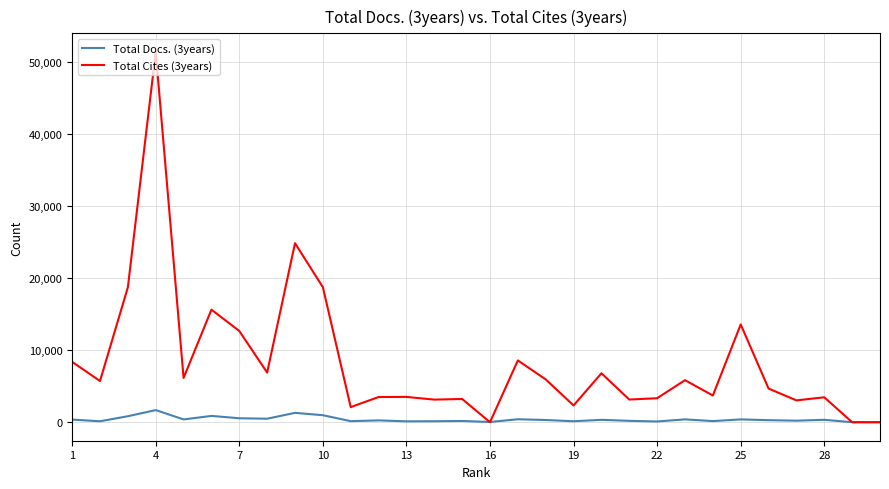

Which series has the widest spread of values?

Total Cites (3years)